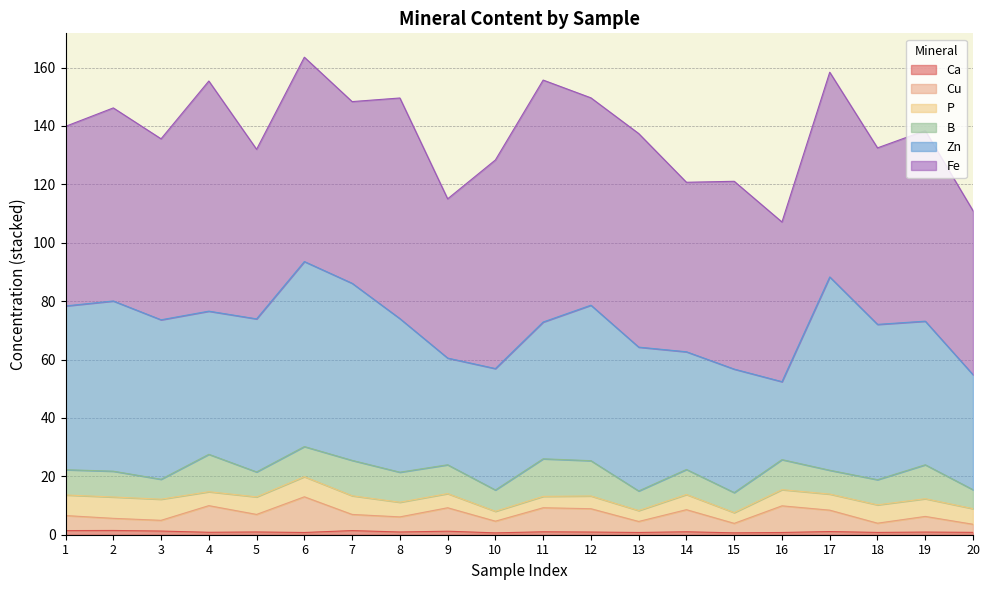

True or false: Ca has a value of 0.9 at 12.

True